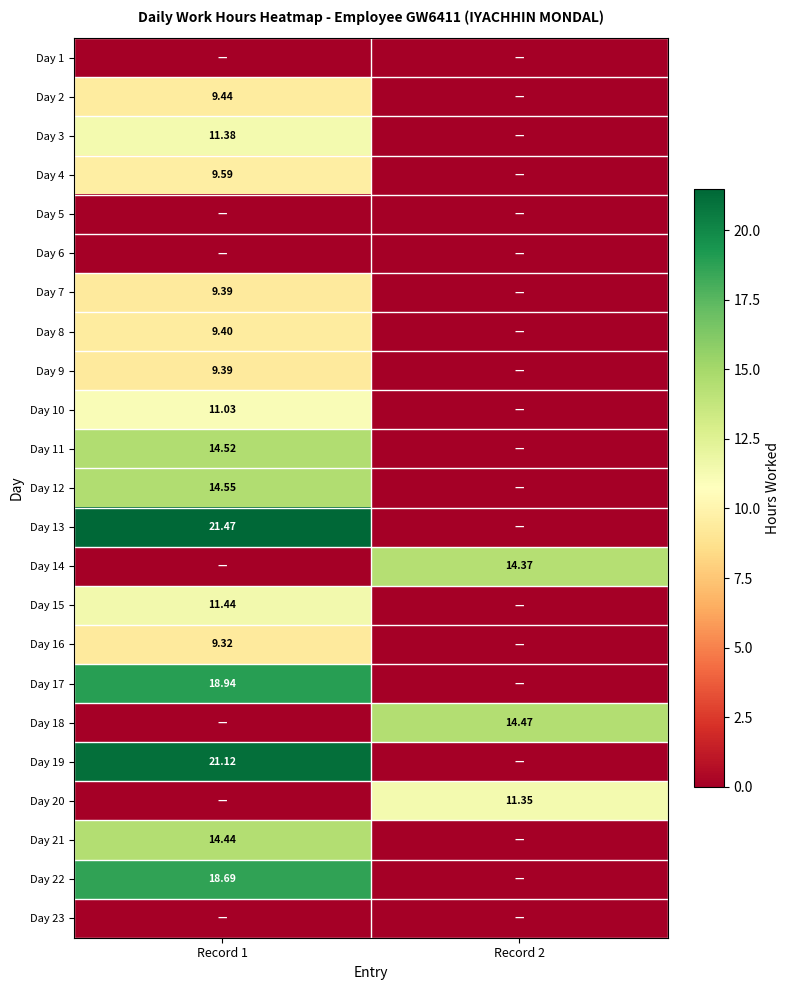

Is the value of Day 16 at Record 1 greater than the value of Day 22 at Record 1?

No